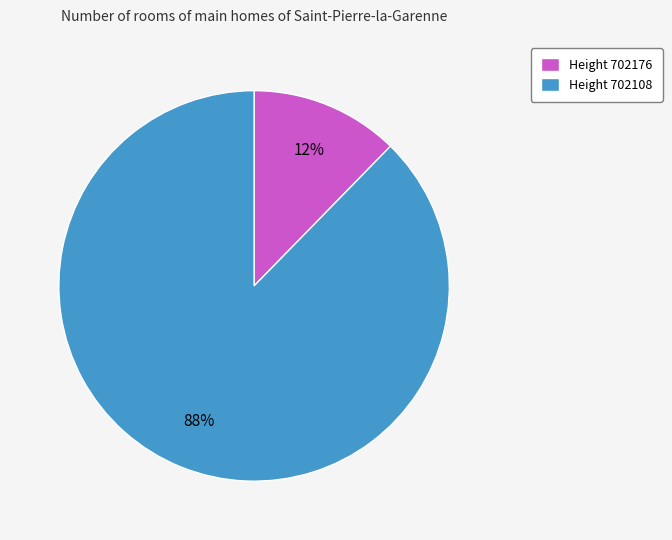

Which has a higher value, Height 702108 or Height 702176?

Height 702108